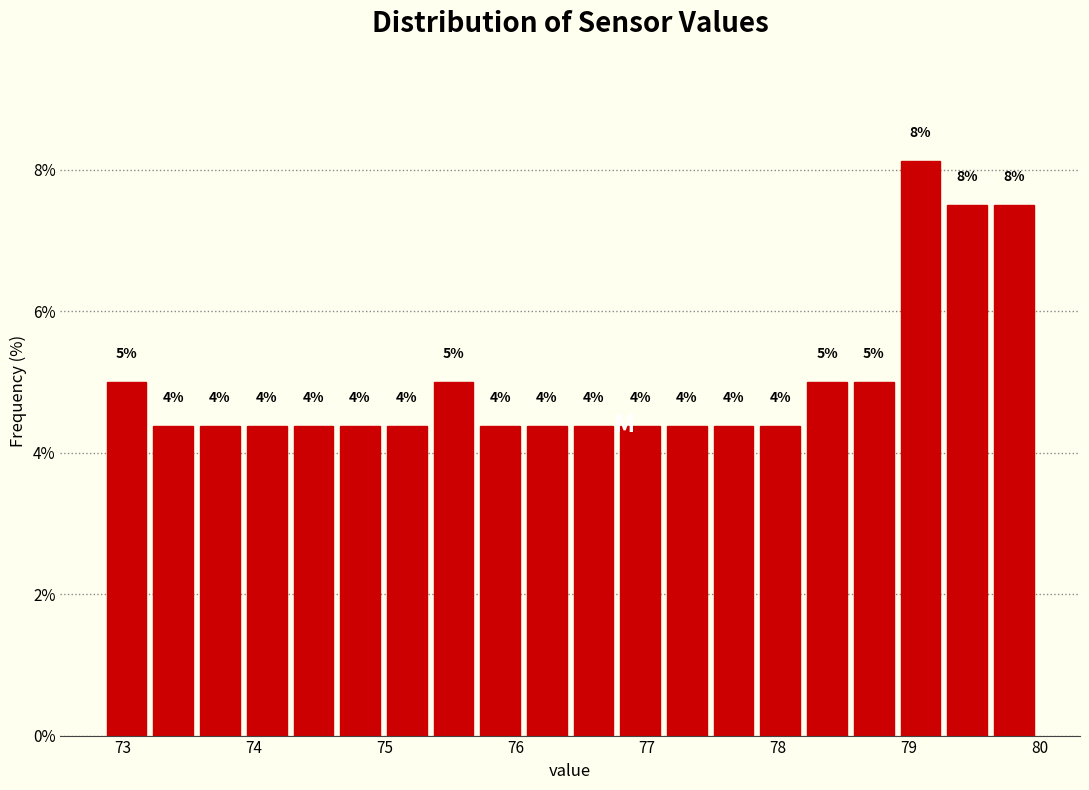

Around what value on the x-axis is the tallest bar? Give the approximate position of its centre, as read against the axis.

79.1